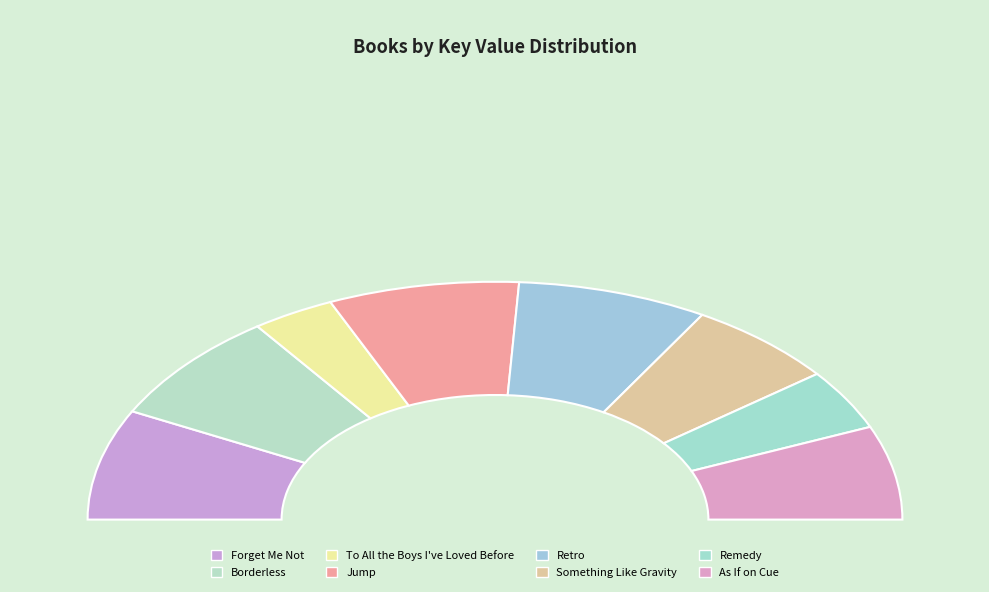

Which has a higher value, Remedy or Retro?

Retro